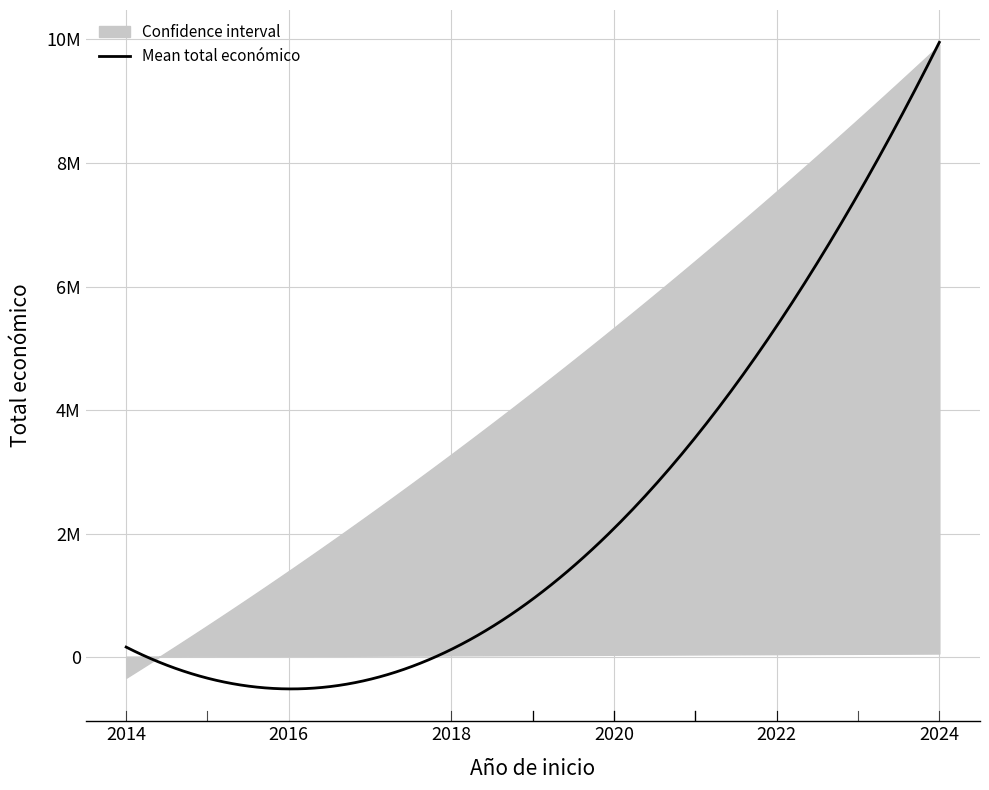

Rank the series at 2020 from highest to lowest value.

upper, mean_total, lower